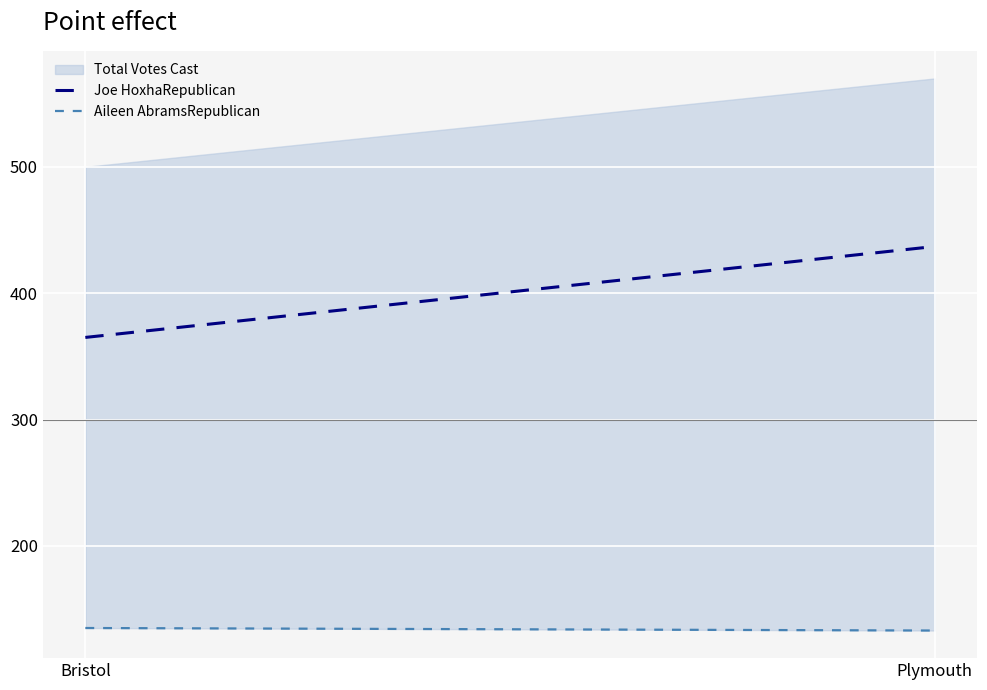

What is the difference between the Joe HoxhaRepublican values at Plymouth and Bristol?

72